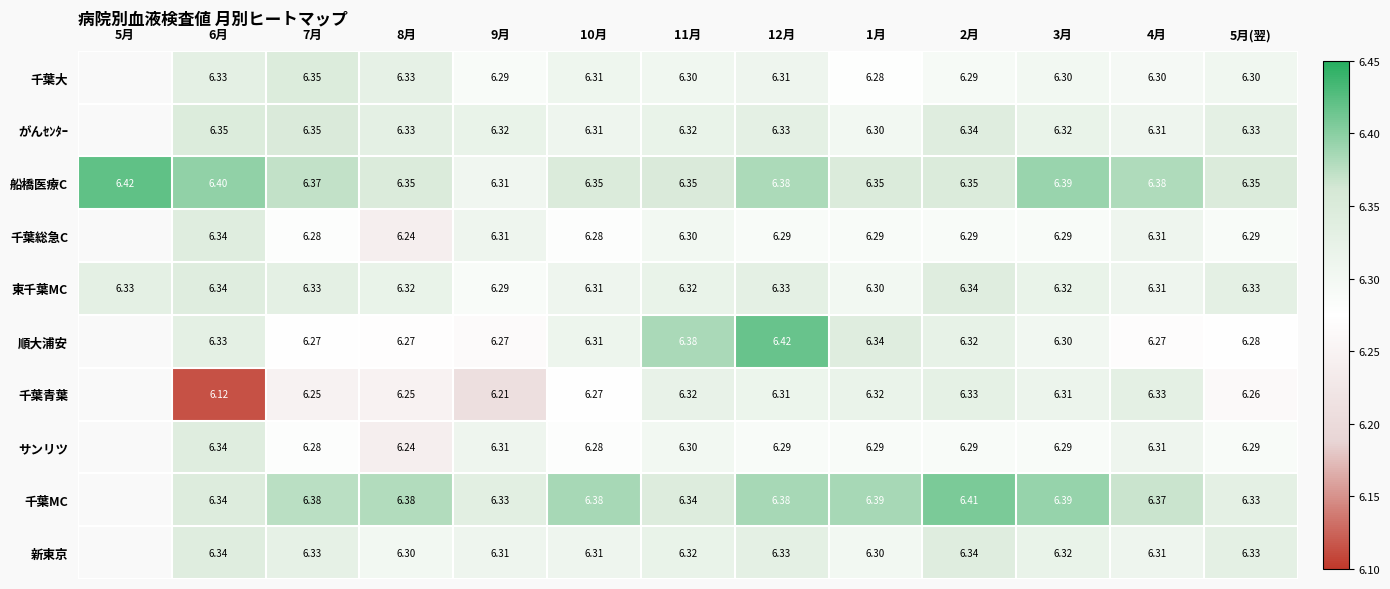

Between 3月 and 5月, which is larger?

5月